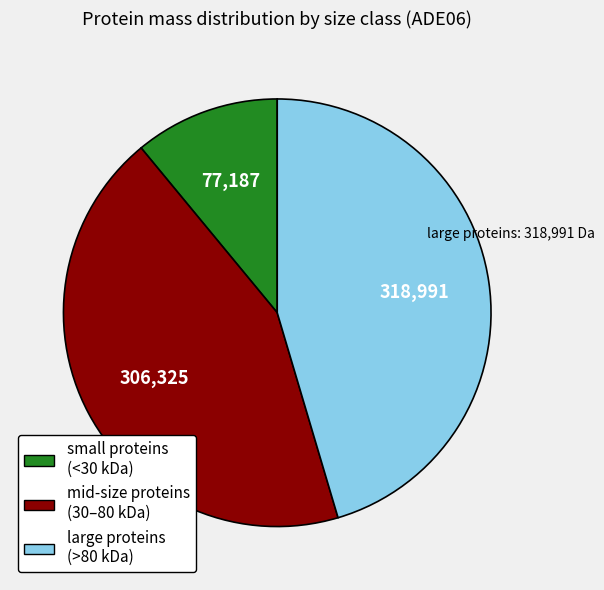

Does large proteins (>80 kDa) account for over 50% of the chart?

No